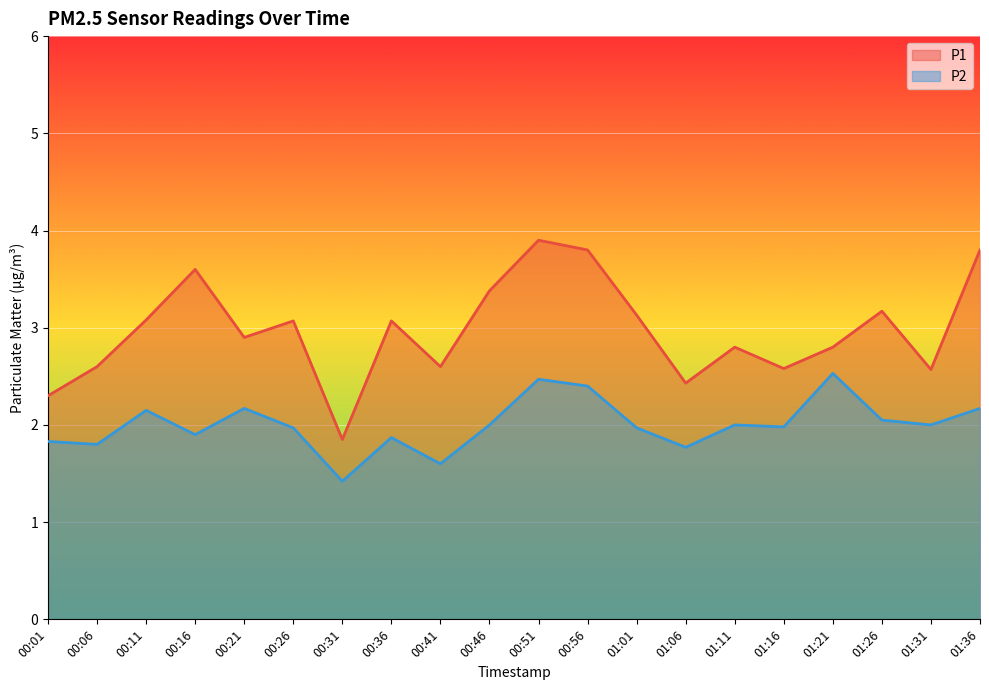

What is the greatest value displayed?

3.9